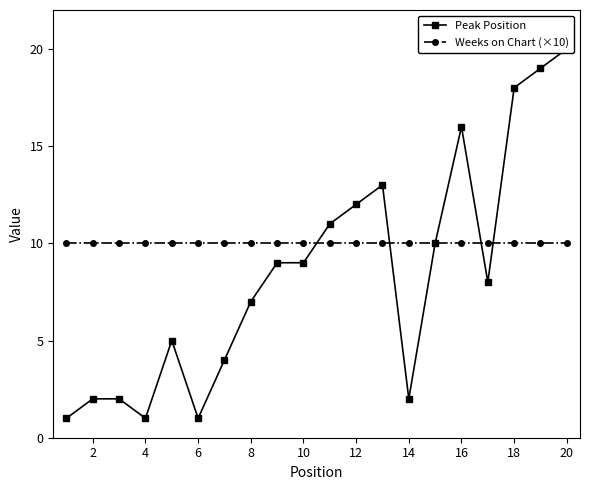

What are all the series names shown in the legend?

Peak Position, Weeks on Chart (×10)